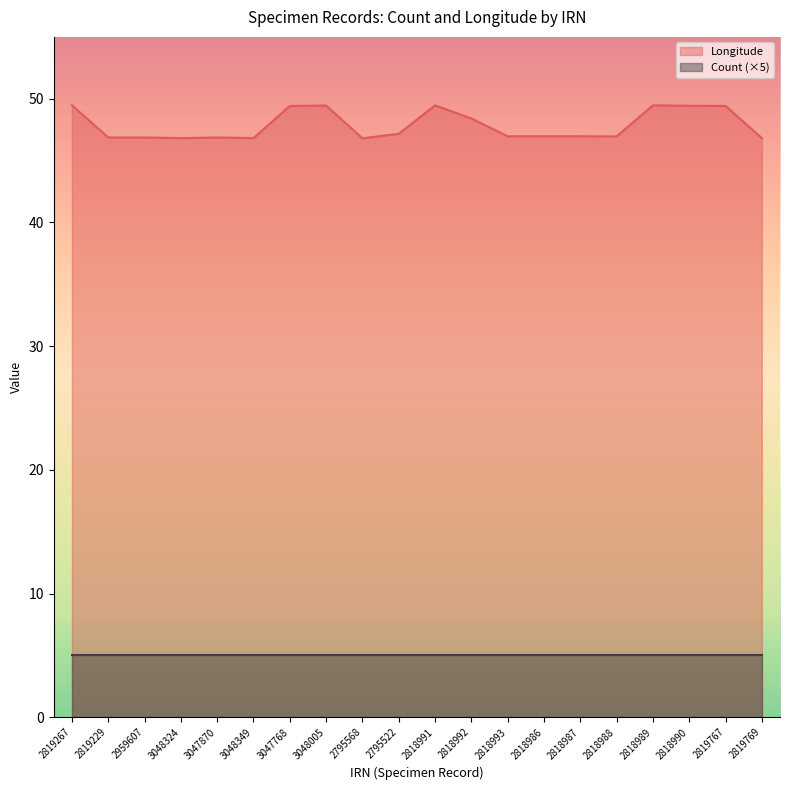

At which category does the data reach its first local valley?

3048324